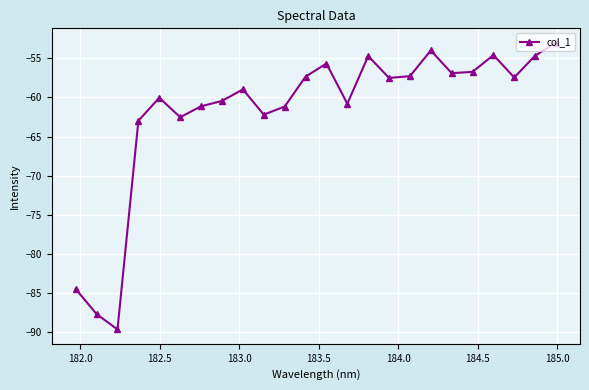

What is the value of the 1st point from the left?

-84.5